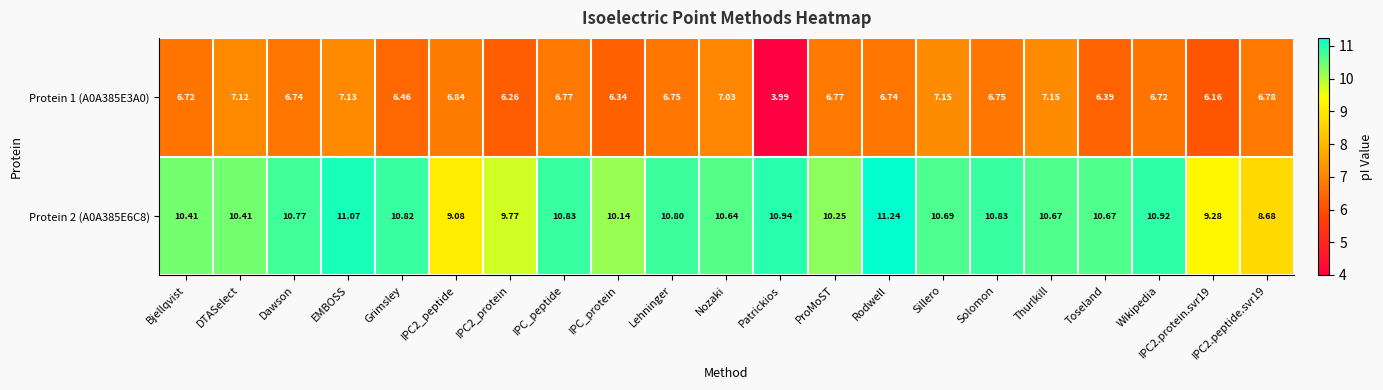

At Lehninger, list the series in order from smallest to largest.

Protein 1 (A0A385E3A0), Protein 2 (A0A385E6C8)